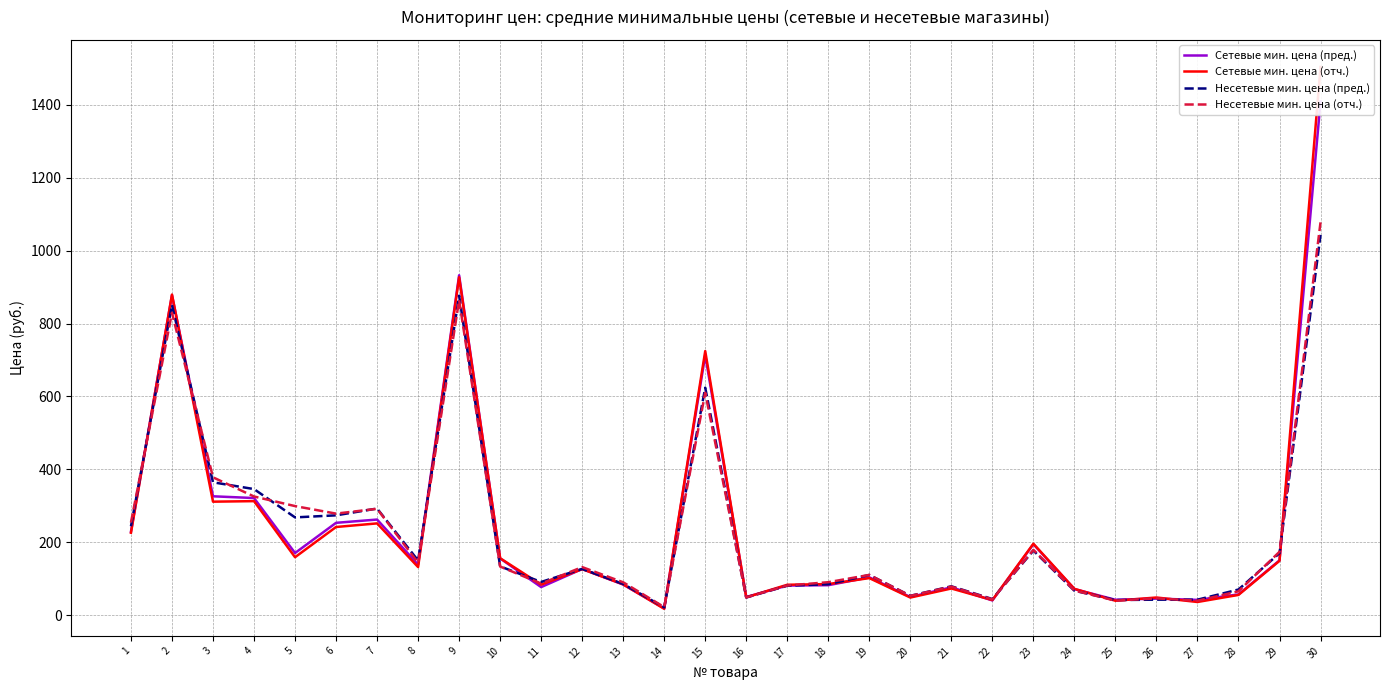

Read the Сетевые мин. цена (пред.) value at 3.

326.1